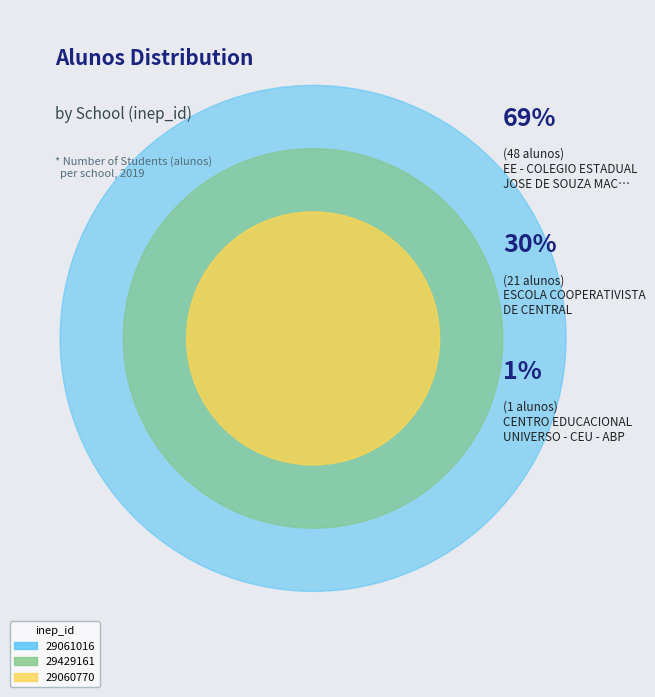

Do 29061016 and 29060770 together represent more than half of the pie?

Yes